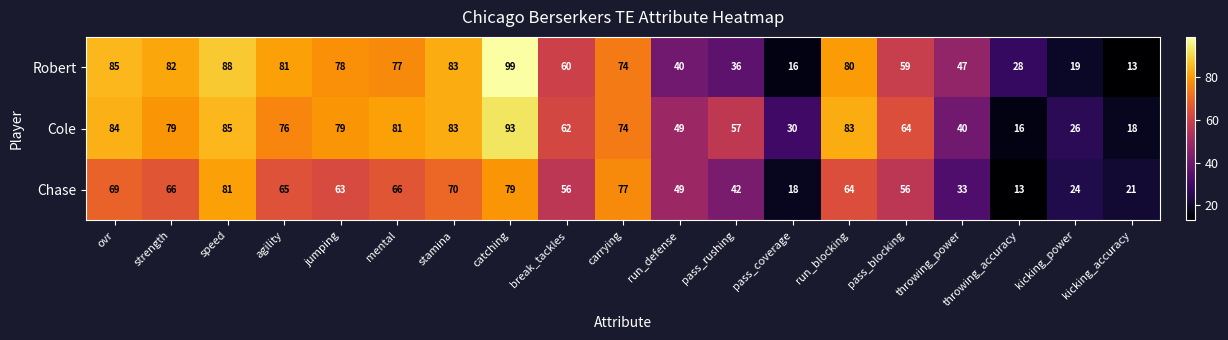

What is the spread (max minus min) of values at run_defense?

9